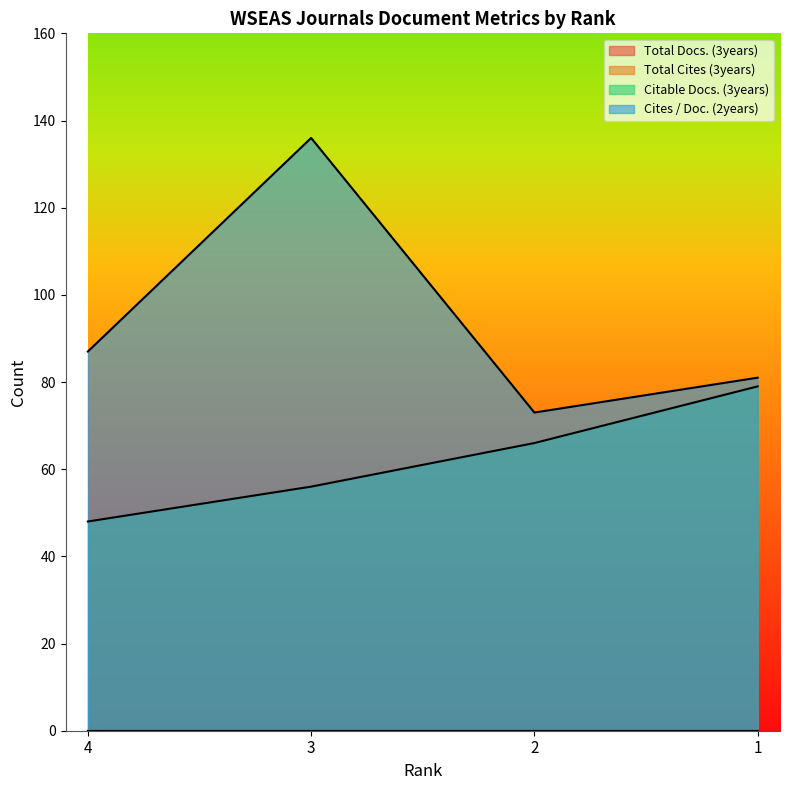

Between 4 and 1, which series saw the biggest shift?

Citable Docs. (3years)